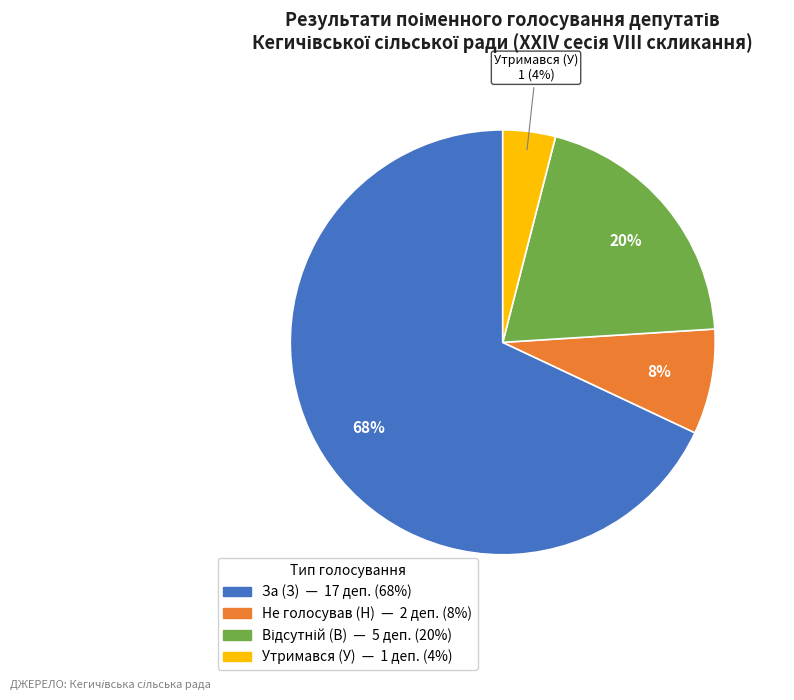

Is there a majority slice in this chart?

Yes